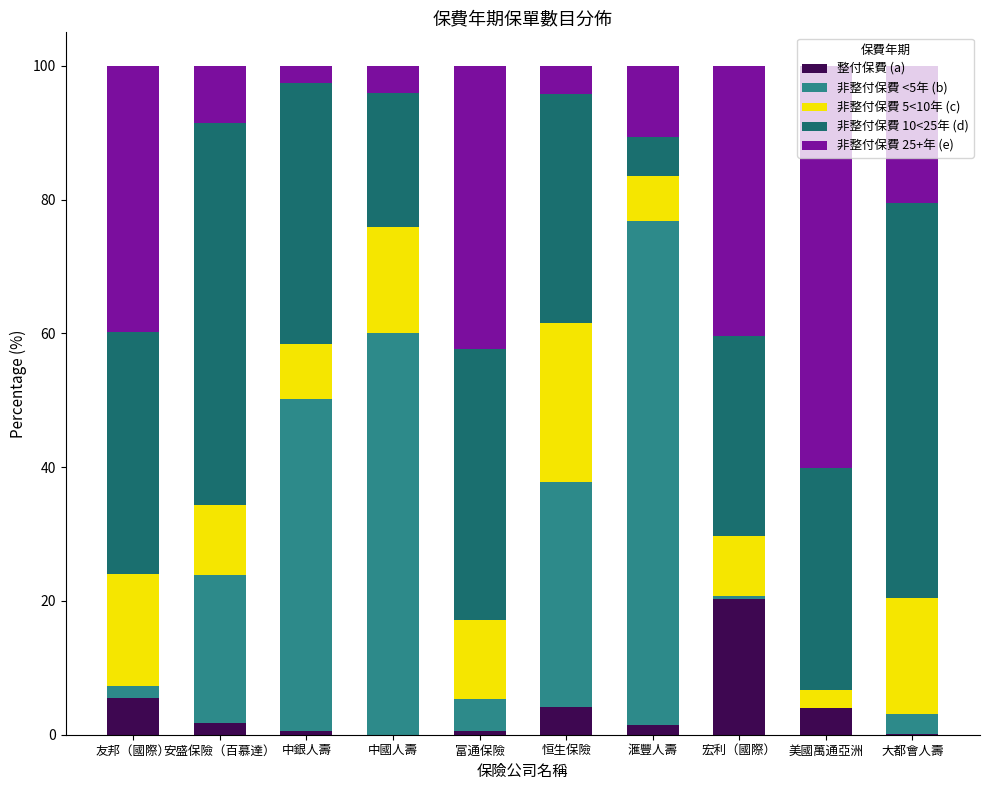

What is the sum of all 整付保費 (a) values?

38.2